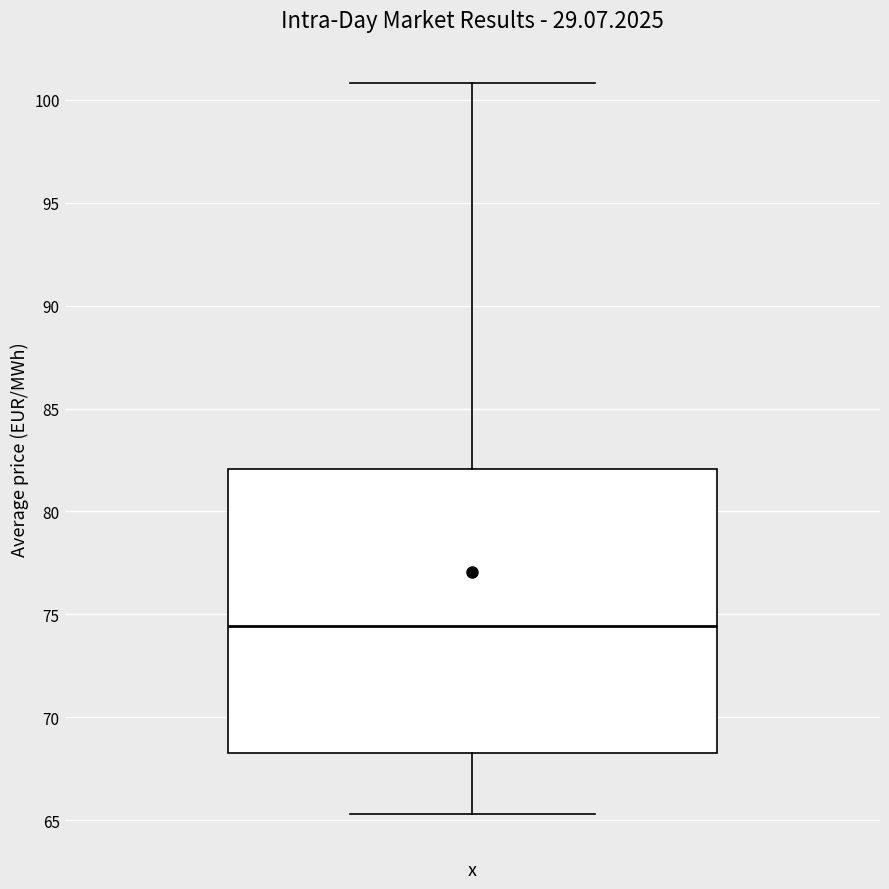

Where does the upper whisker of the box end on the y-axis? The values are not printed on the chart, so give them approximately, as read against the axis.

101.0